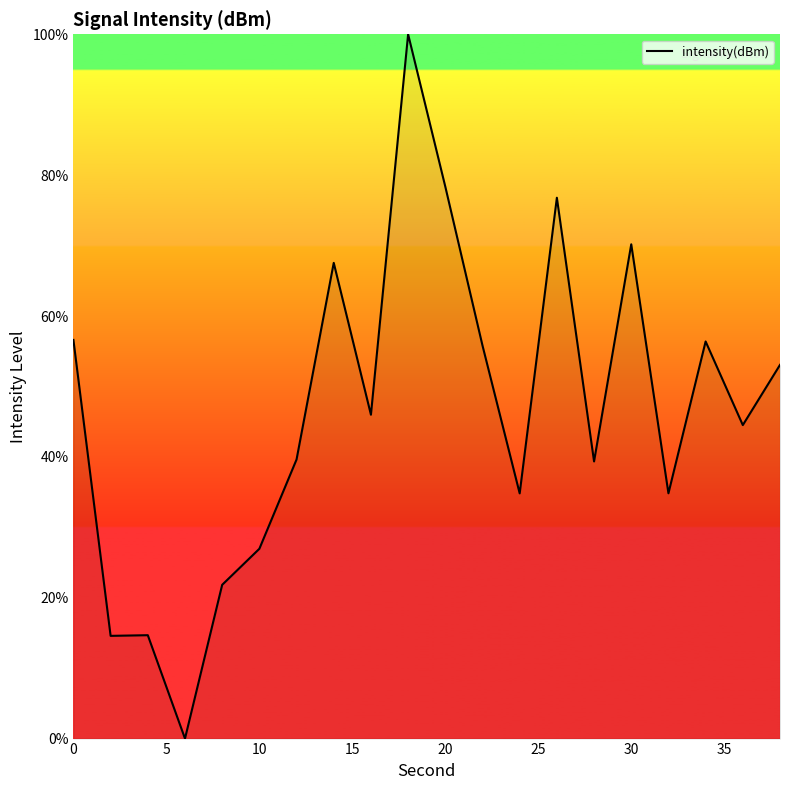

How many lines are shown in the chart?

1